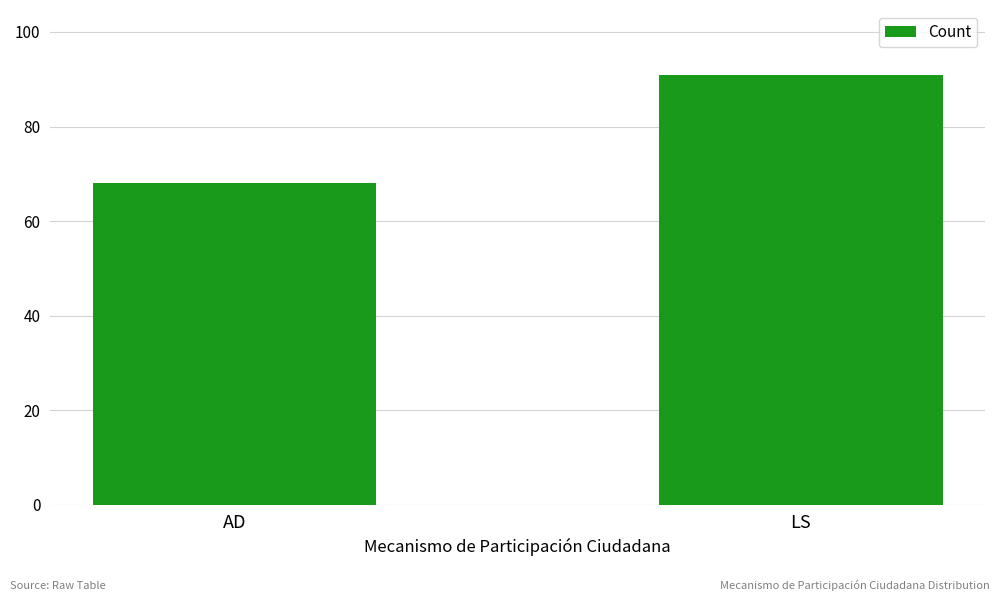

What position from the right is LS?

1